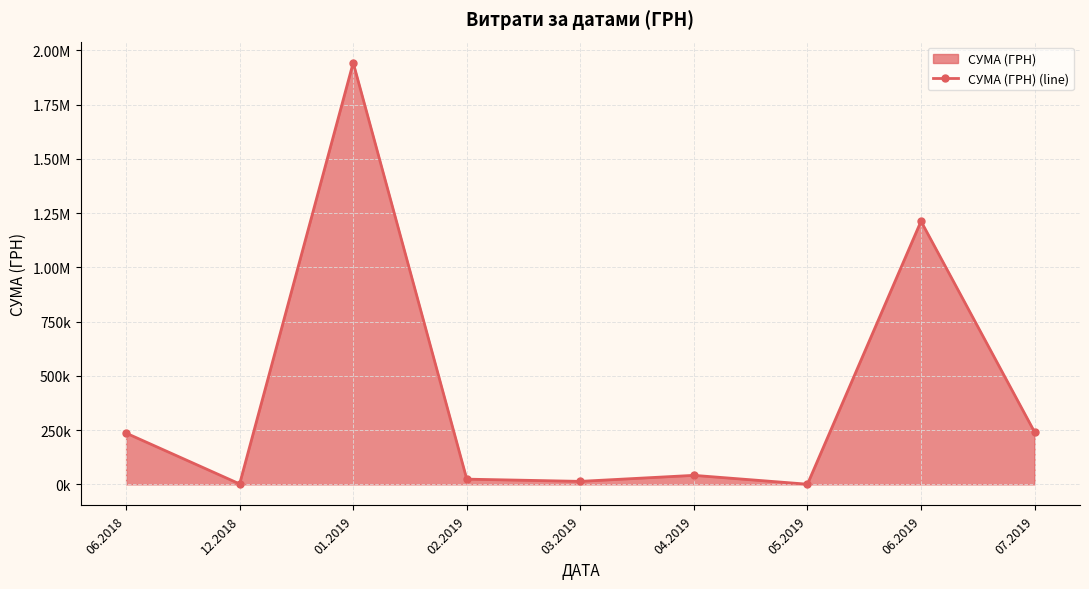

What is the difference between the maximum and minimum values?

1942431.1